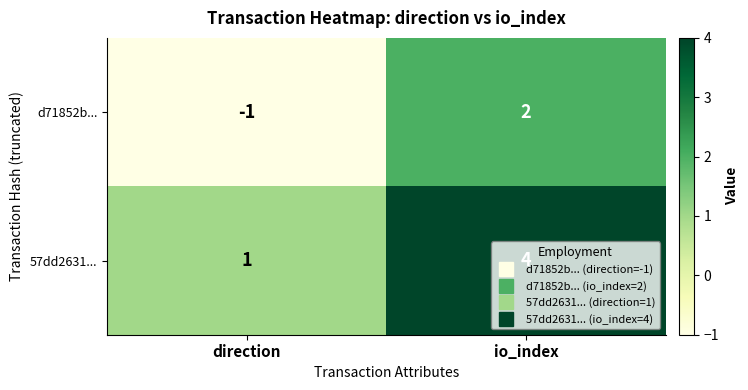

At which category is the sum across all series the highest?

io_index